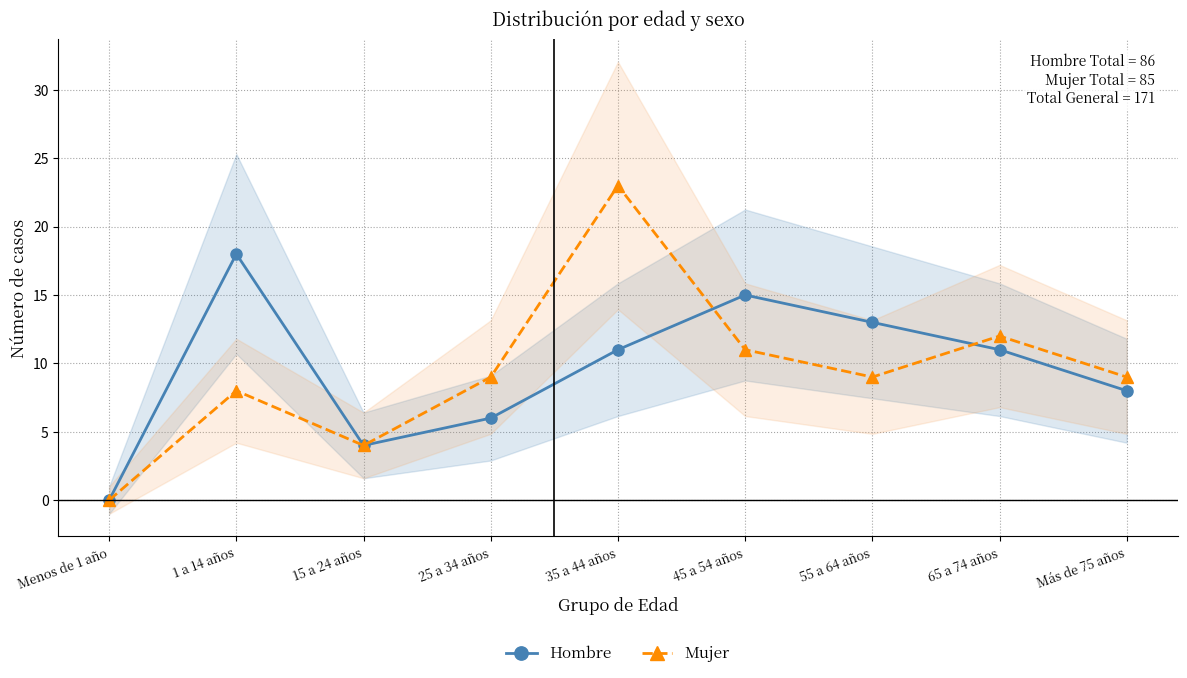

What is the difference between the second highest and second lowest values in the Hombre series?

11